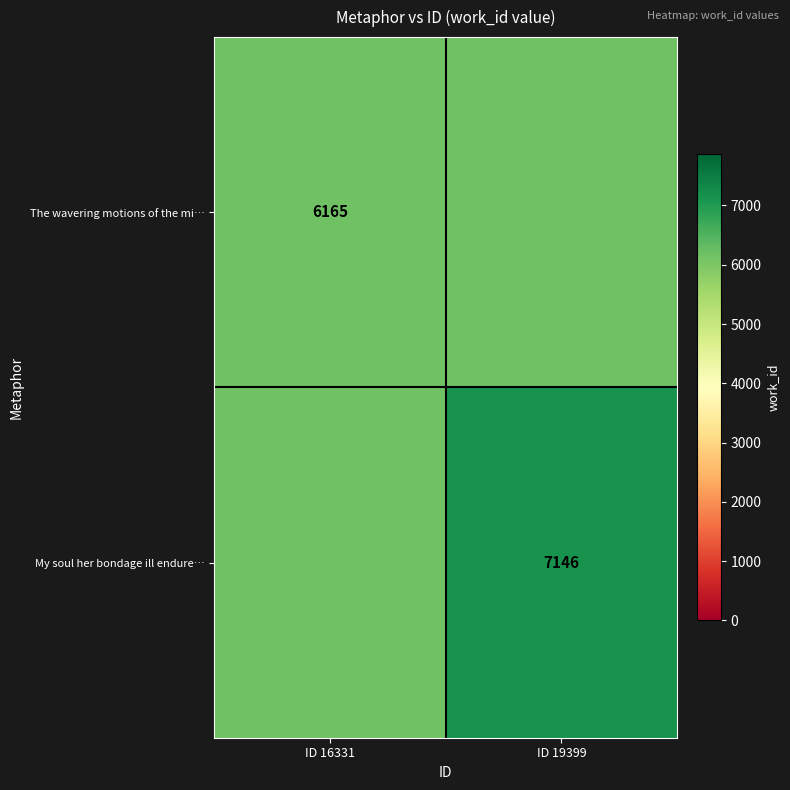

What is the maximum value shown in the chart?

7146